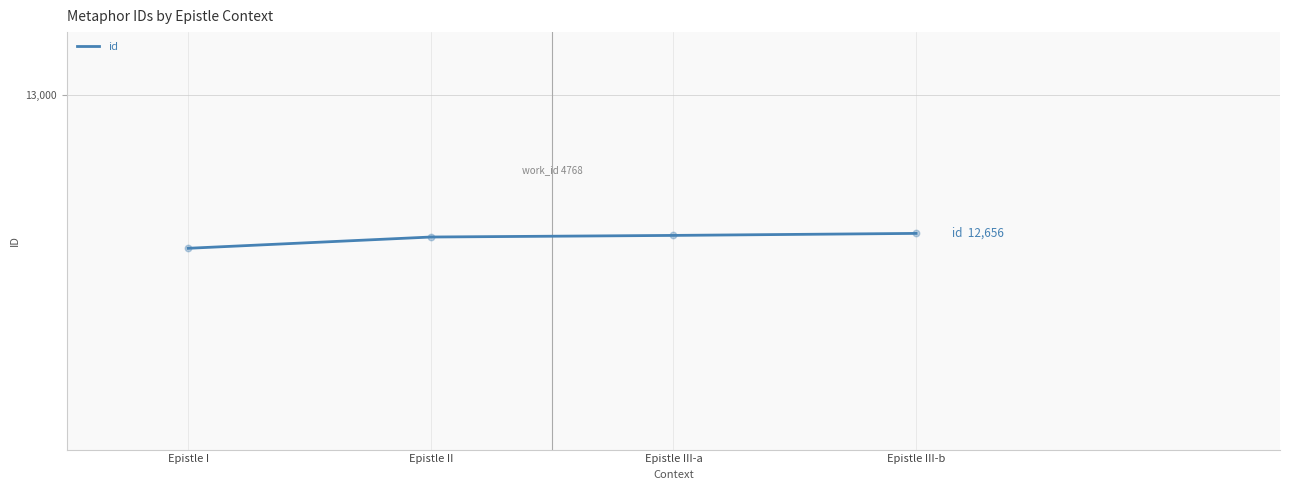

Approximately how many times larger is the value at Epistle III-a compared to Epistle I?

1.0